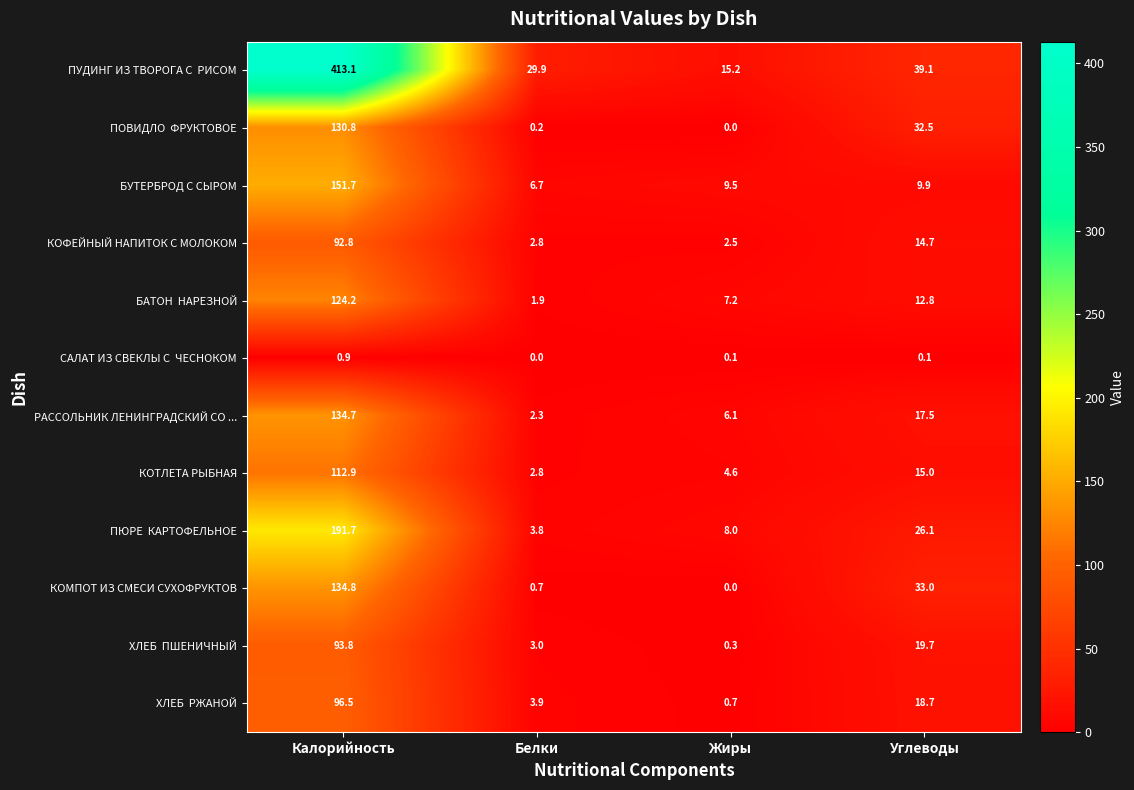

At which category is the sum across all series the highest?

Калорийность